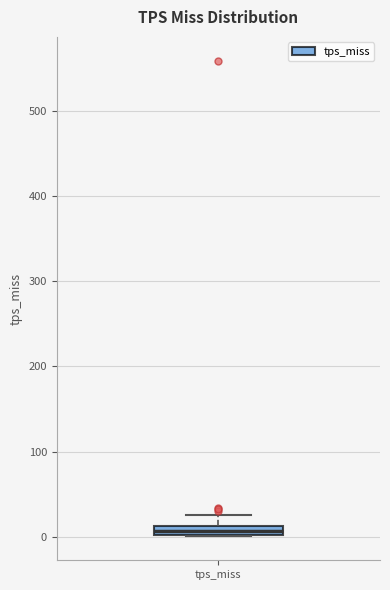

Where is the upper edge of the box for tps_miss on the y-axis? The values are not printed on the chart, so give them approximately, as read against the axis.

10